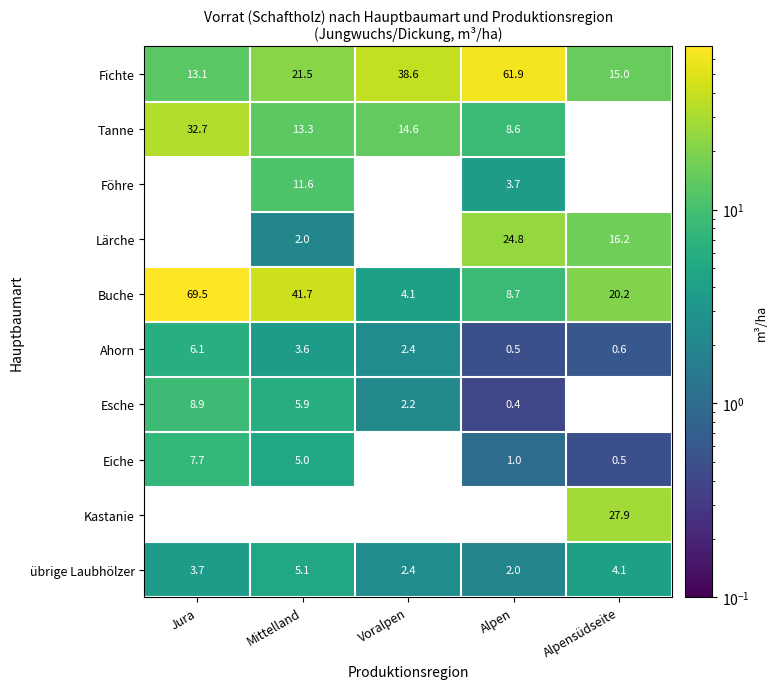

Rank the categories by Ahorn value from lowest to highest.

Alpen, Alpensüdseite, Voralpen, Mittelland, Jura